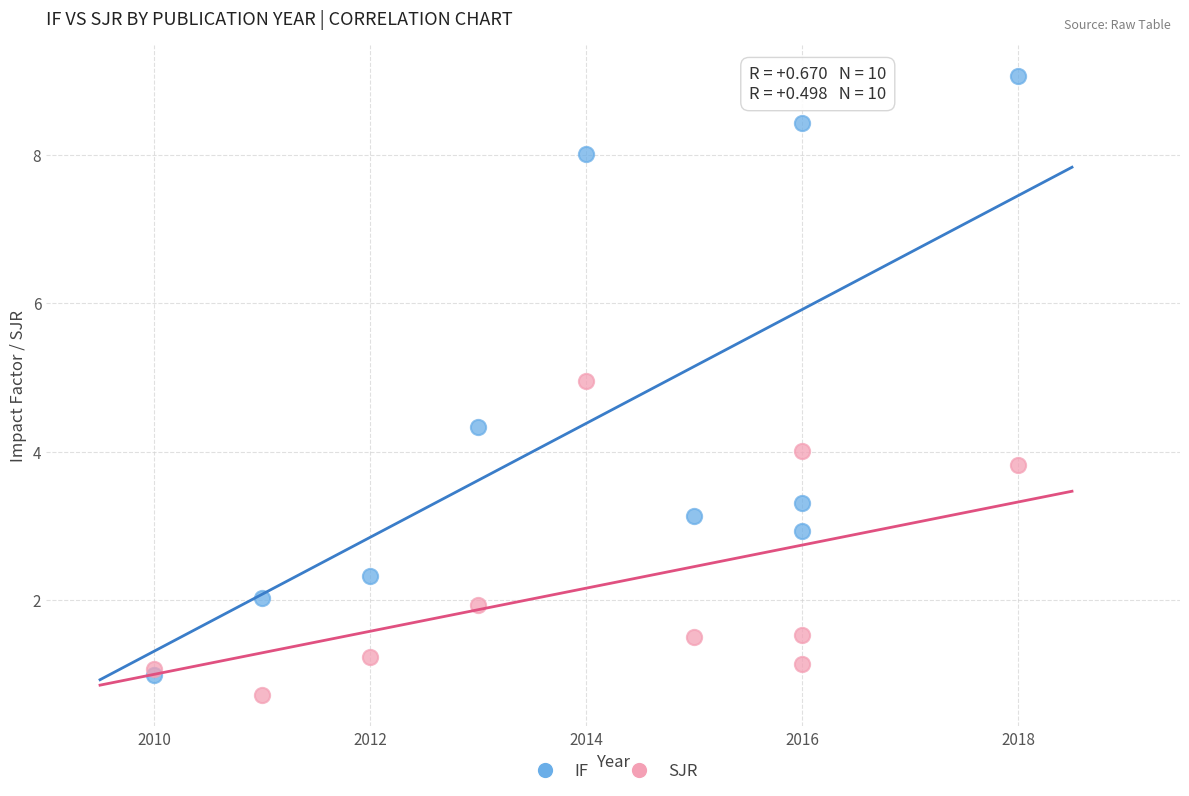

Which series reaches the minimum Y coordinate?

SJR